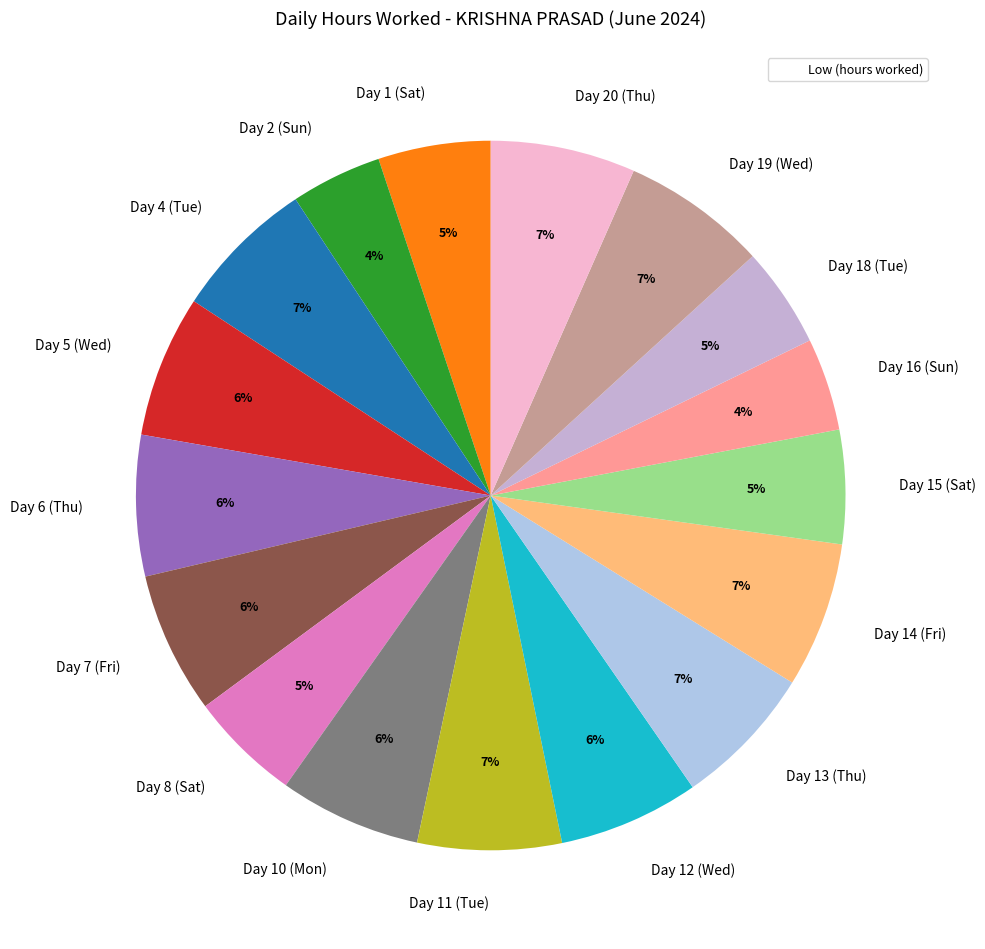

Do Day 5 (Wed) and Day 10 (Mon) together represent more than half of the pie?

No